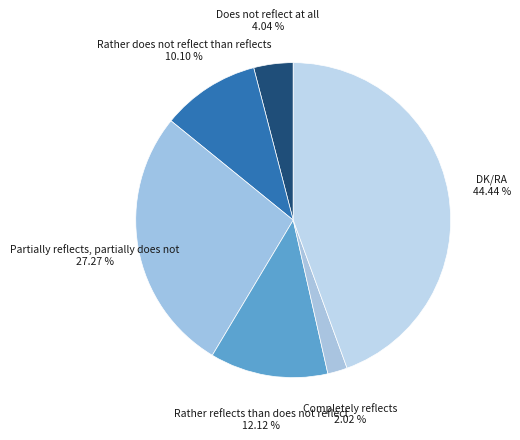

To the nearest percent, what portion does Rather reflects than does not reflect represent?

12%